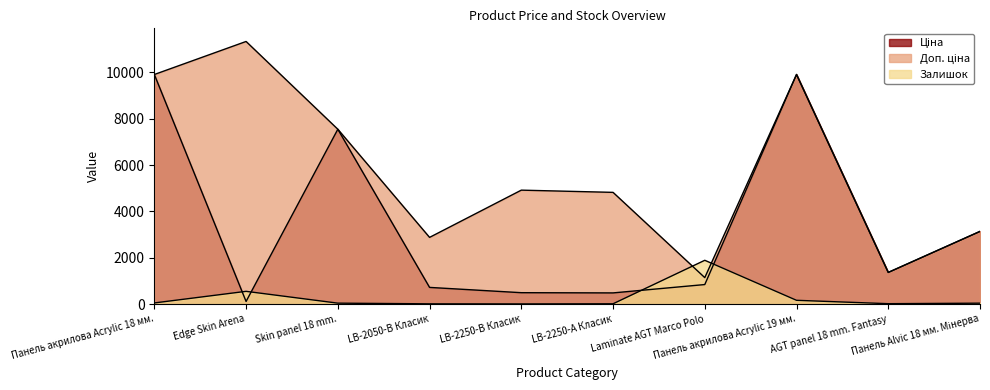

Which category has the highest value across all series?

Edge Skin Arena